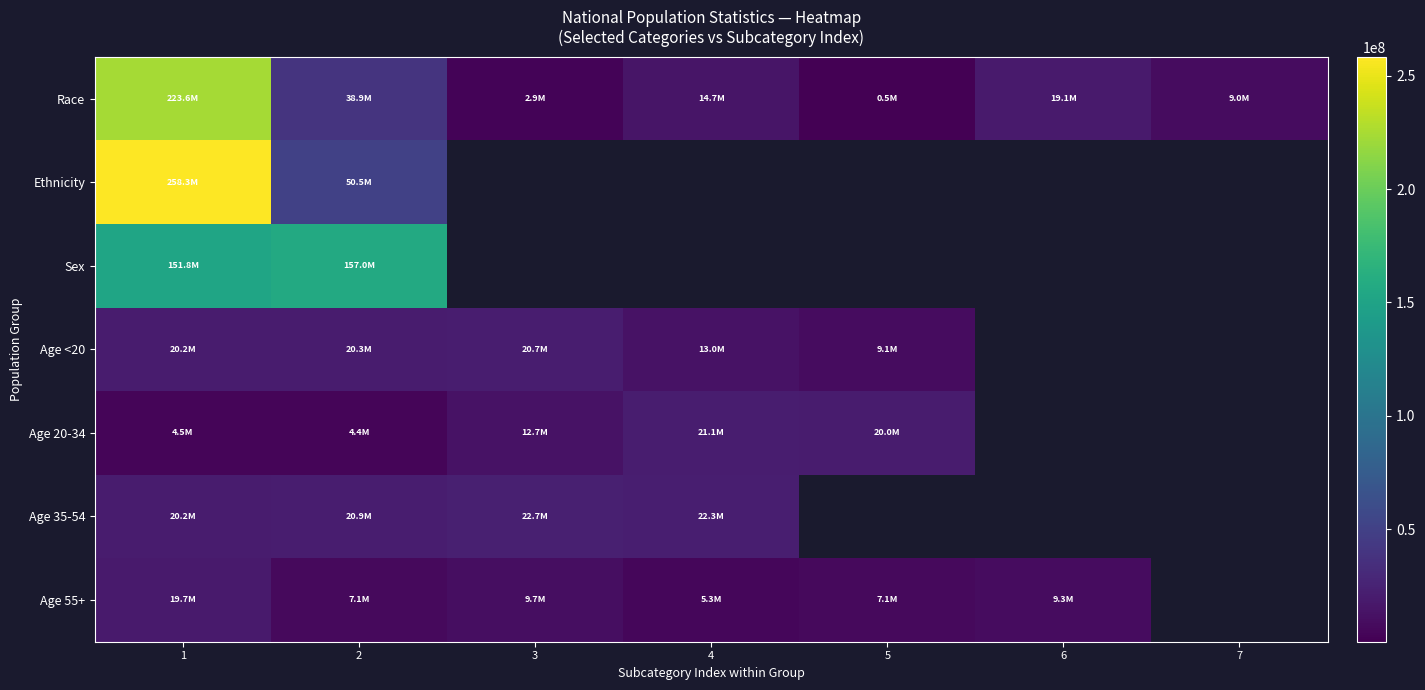

Which series has the largest range (max minus min)?

Race